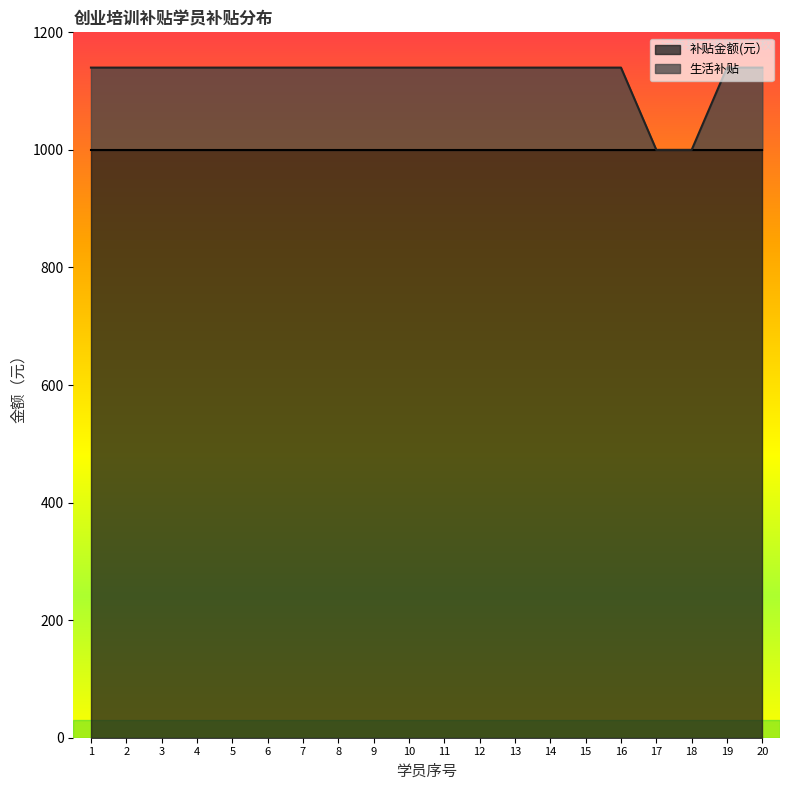

What is the minimum value shown in the chart?

1000